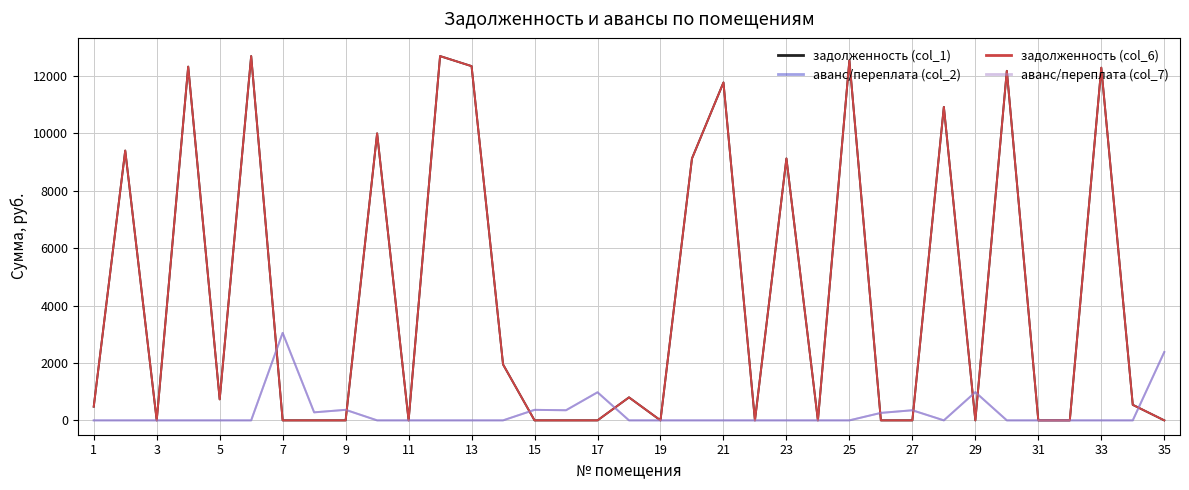

Is this an area chart (filled region under the line)?

No